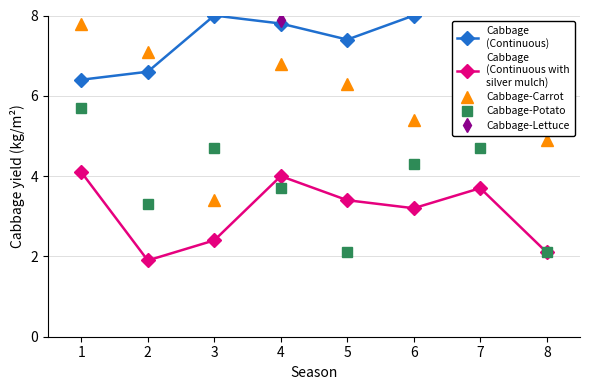

The value of Cabbage
(Continuous) at 3 is 3.7. True or false?

False